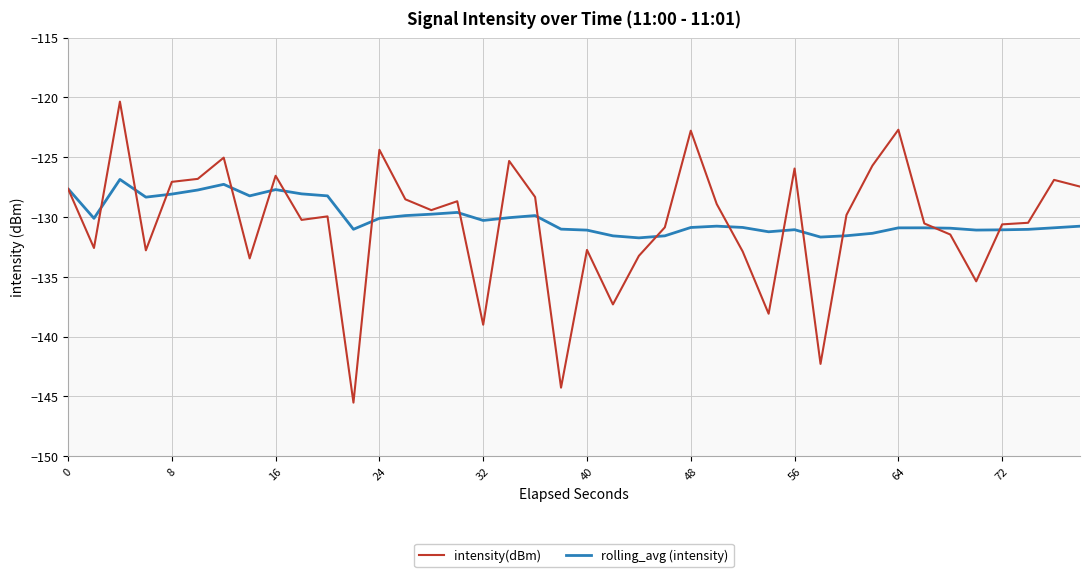

List the series in order of their peak value, lowest first.

rolling_avg (intensity), intensity(dBm)